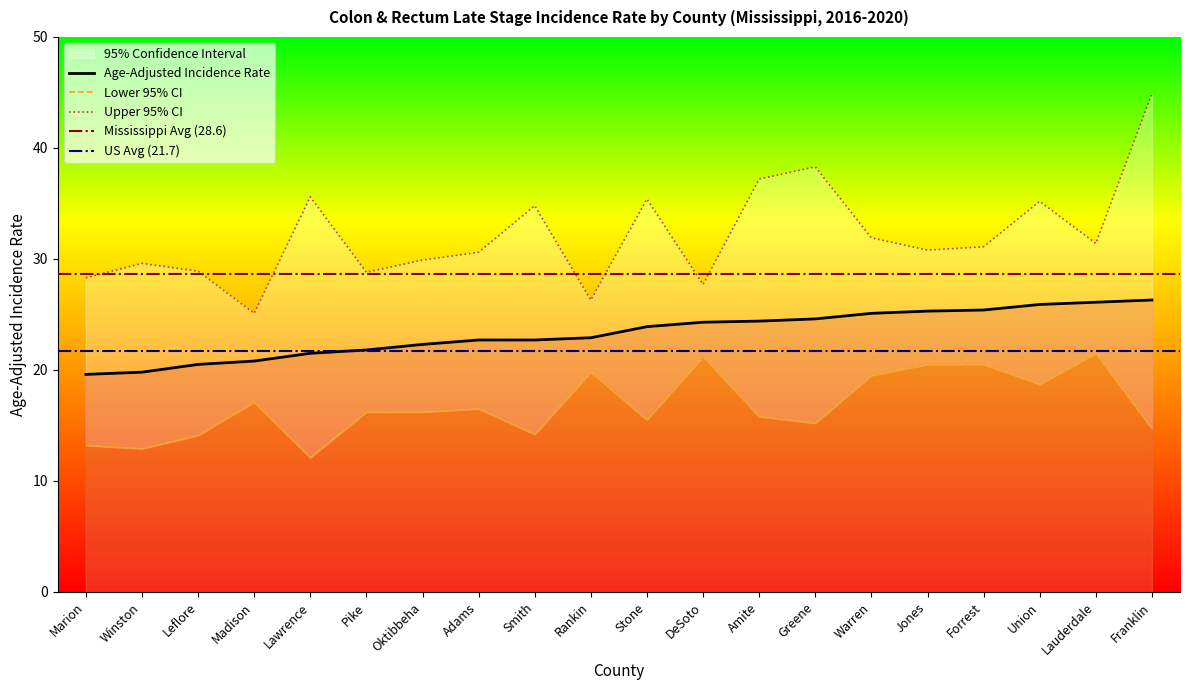

Rank the categories by Lower 95% CI value from lowest to highest.

Lawrence, Winston, Marion, Leflore, Smith, Franklin, Greene, Stone, Amite, Pike, Oktibbeha, Adams, Madison, Union, Warren, Rankin, Jones, Forrest, DeSoto, Lauderdale